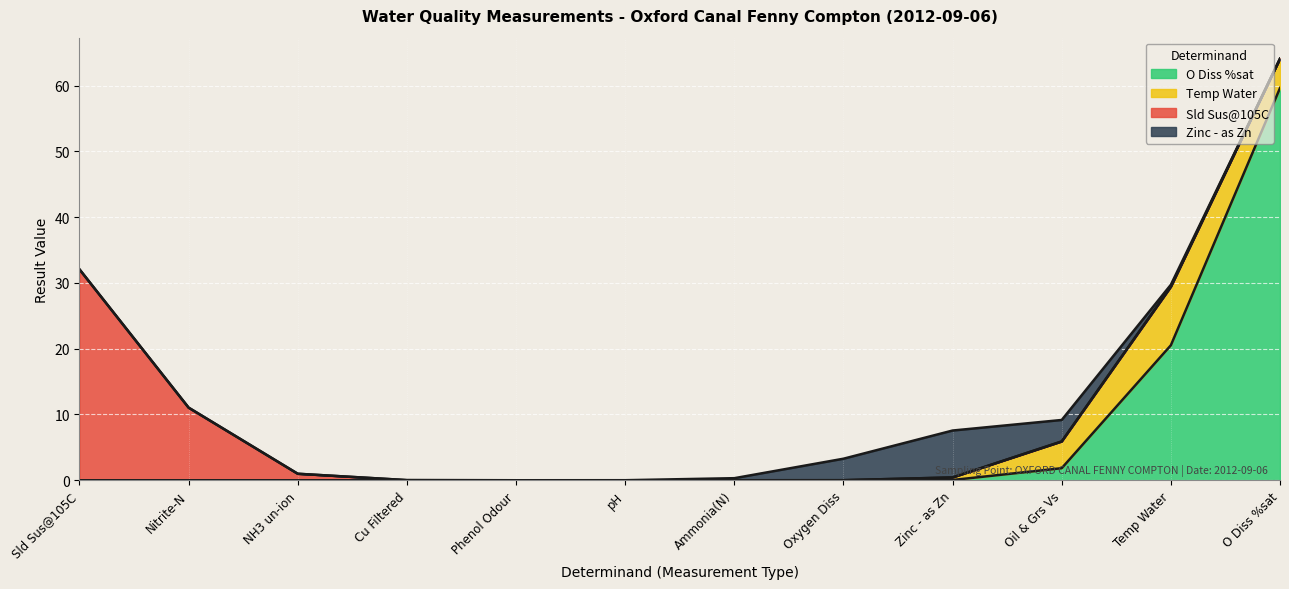

Which series has the largest range (max minus min)?

O Diss %sat